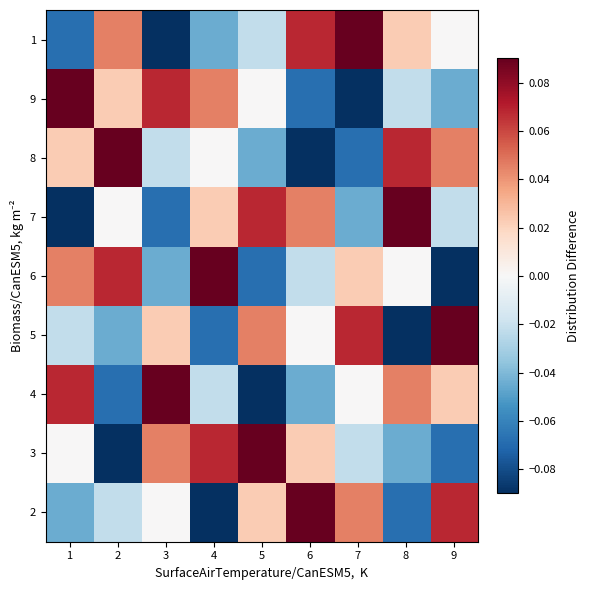

Count the number of categories in the chart.

9